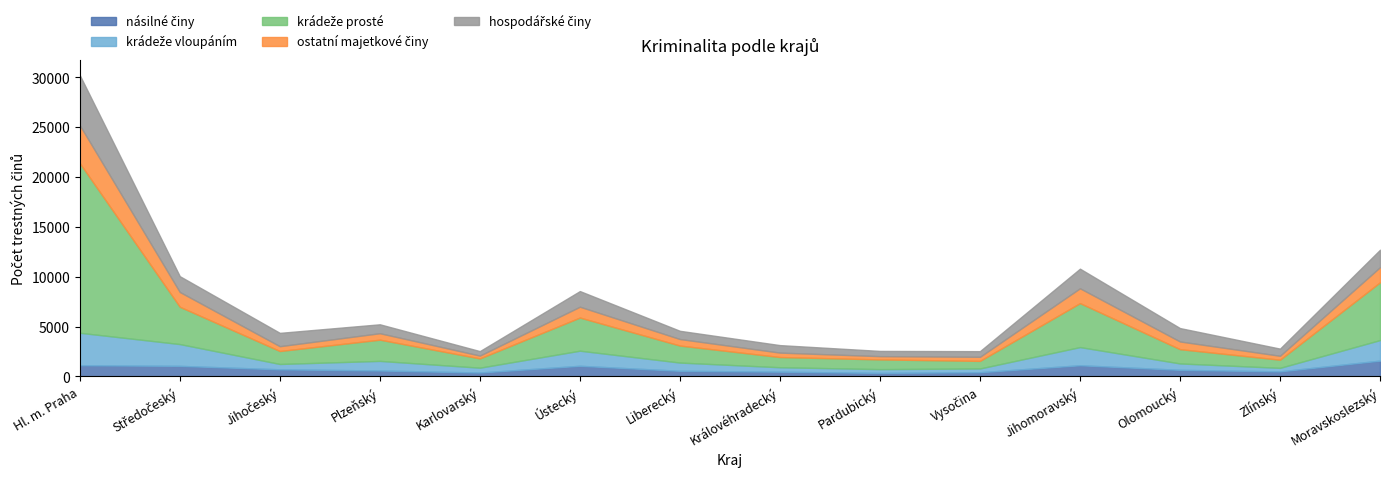

Which series changed the most between Jihomoravský and Olomoucký?

krádeže prosté